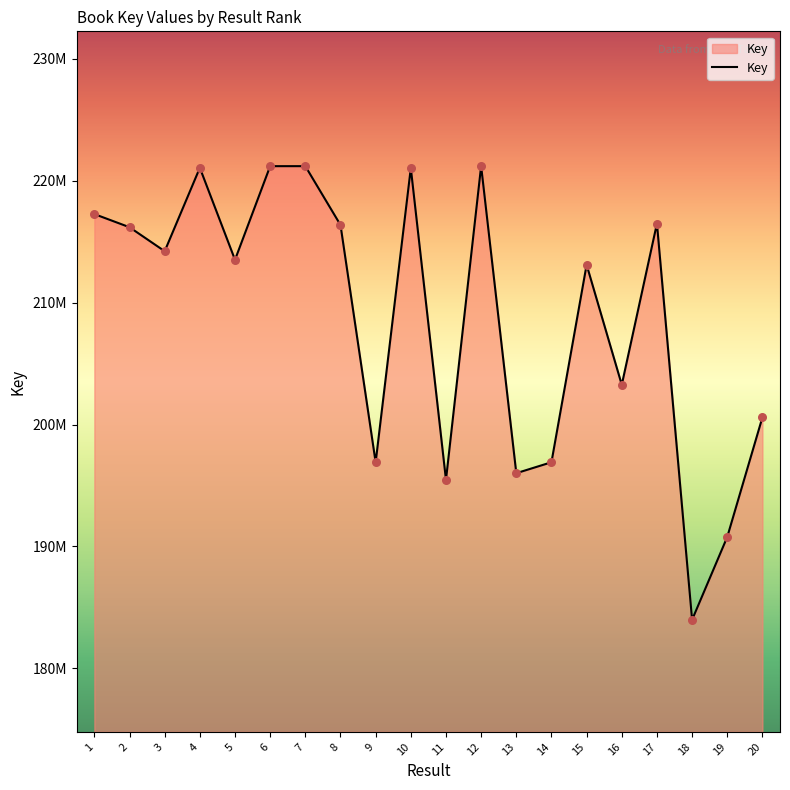

Approximately how many times larger is the value at 16 compared to 15?

1.0